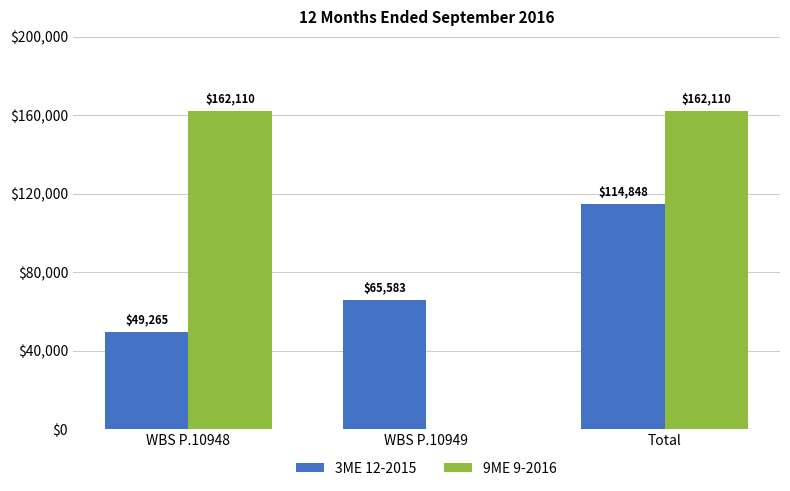

At which label is 9ME 9-2016 closest to 81054?

WBS P.10949